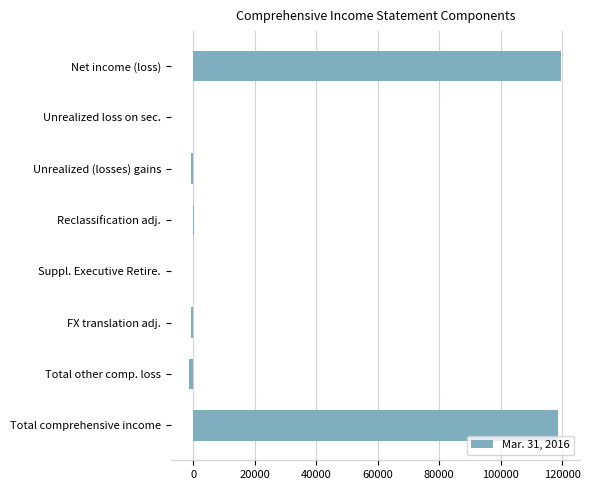

What is the maximum value shown in the chart?

119745